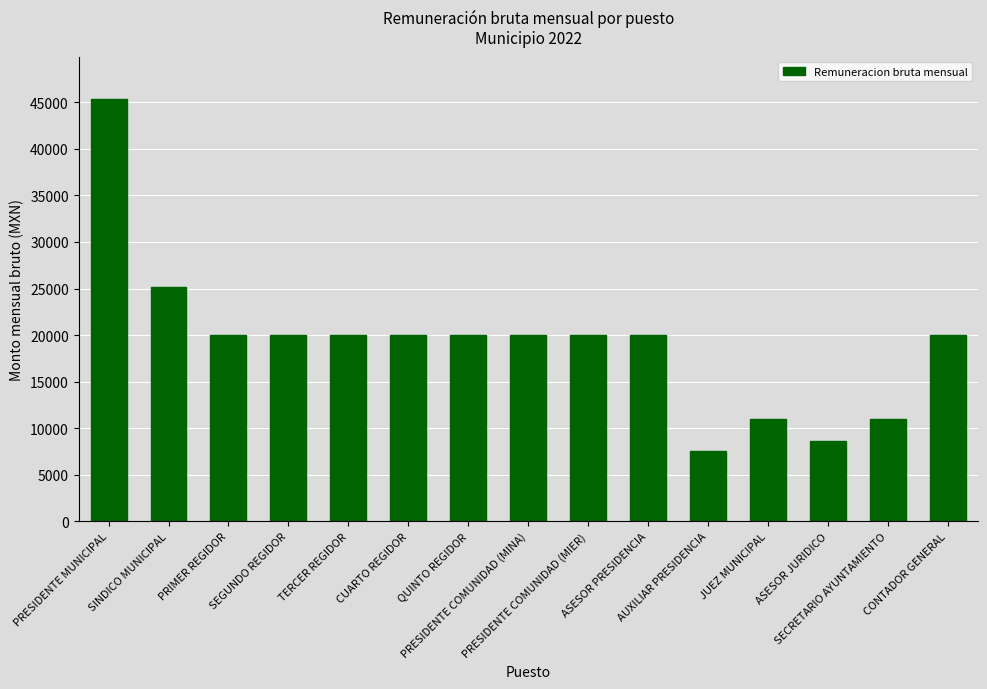

What is the difference between the second highest and minimum values?

17563.0